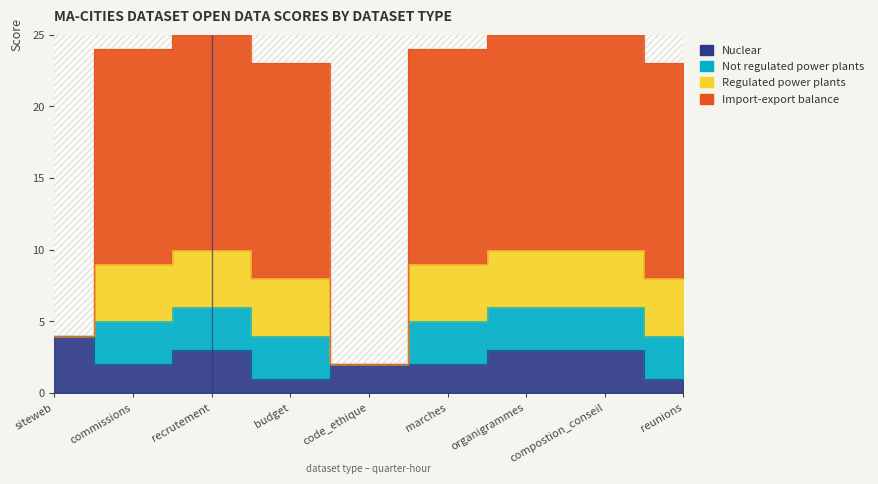

Which has a higher value, budget or code_ethique?

budget